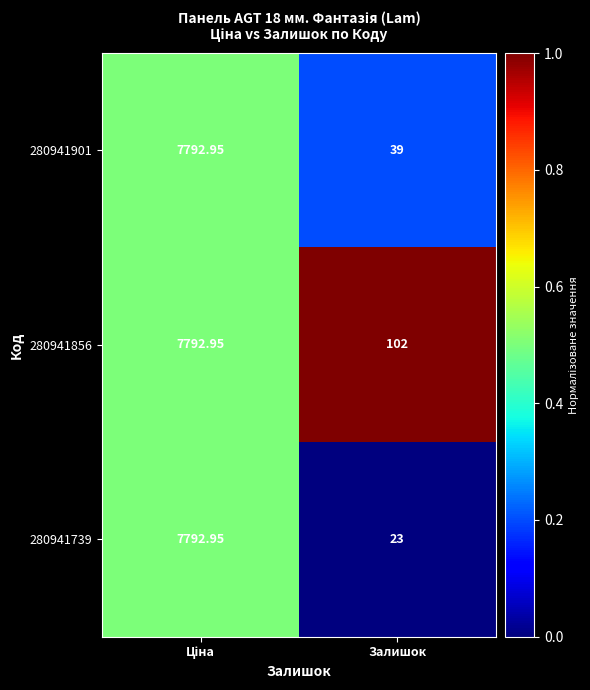

Is the value of 280941856 at Залишок greater than the value of 280941739 at Залишок?

Yes